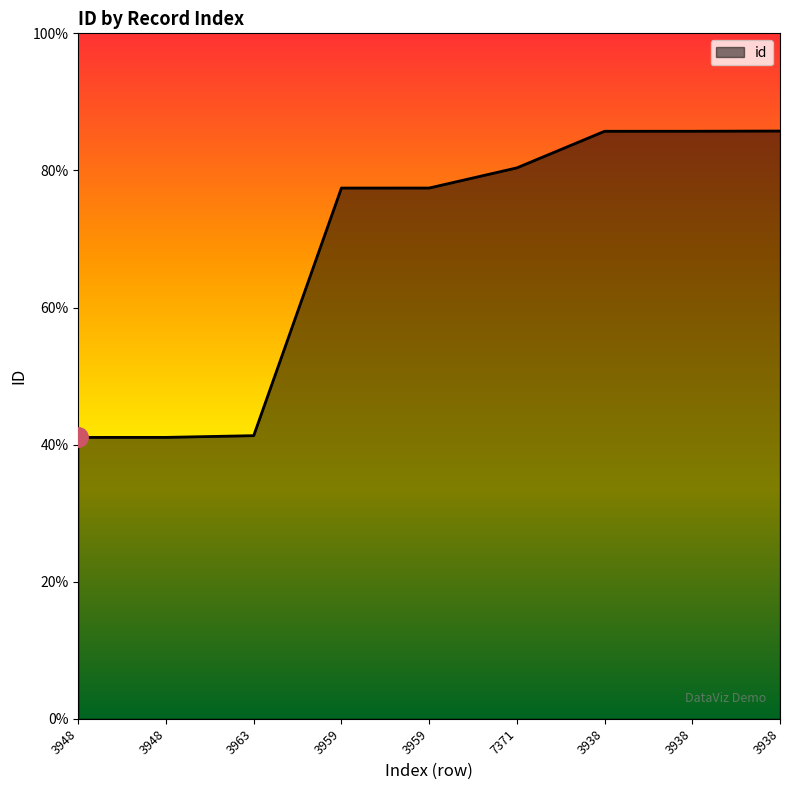

Does the chart have visible grid lines?

No